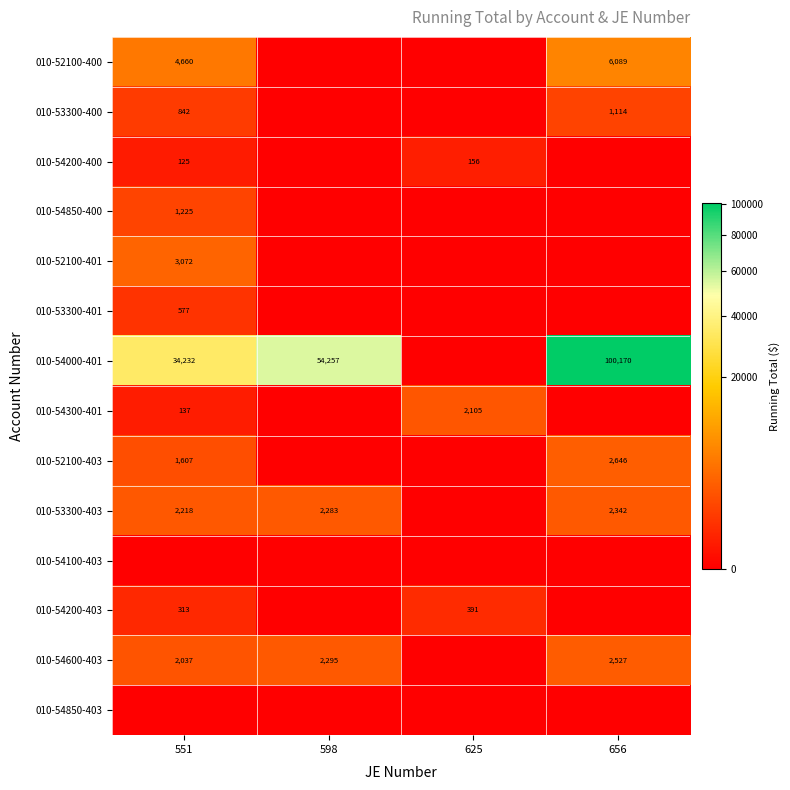

What is the sum of the 010-53300-403 values at 656 and 551?

4560